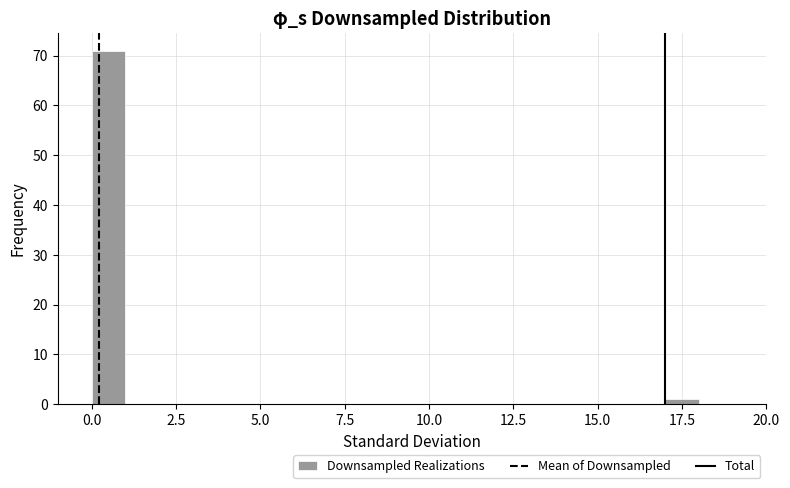

Around what value on the x-axis is the tallest bar? Give the approximate position of its centre, as read against the axis.

0.5